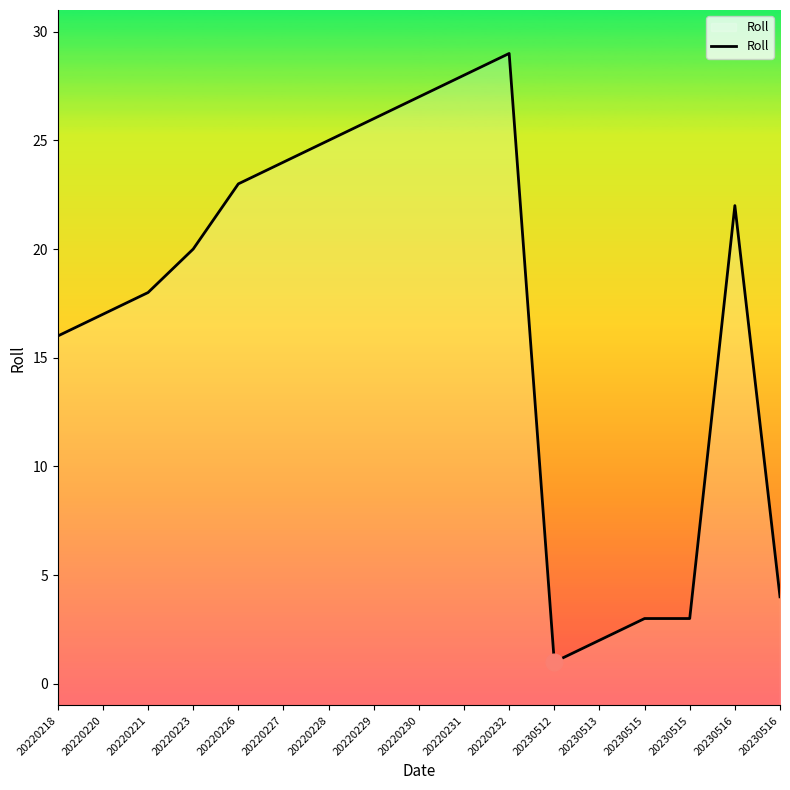

What is the greatest value displayed?

29